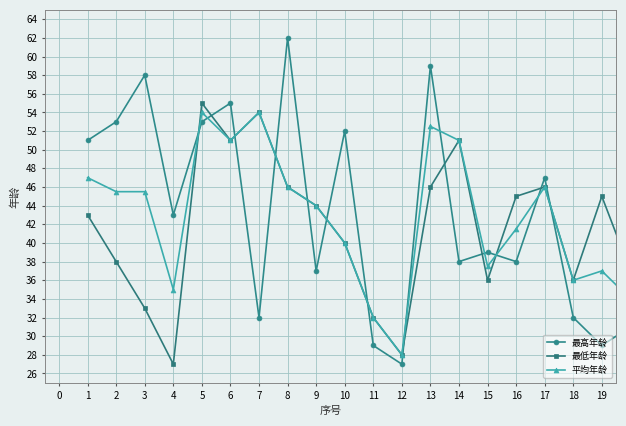

What is the maximum value shown in the chart?

62.0